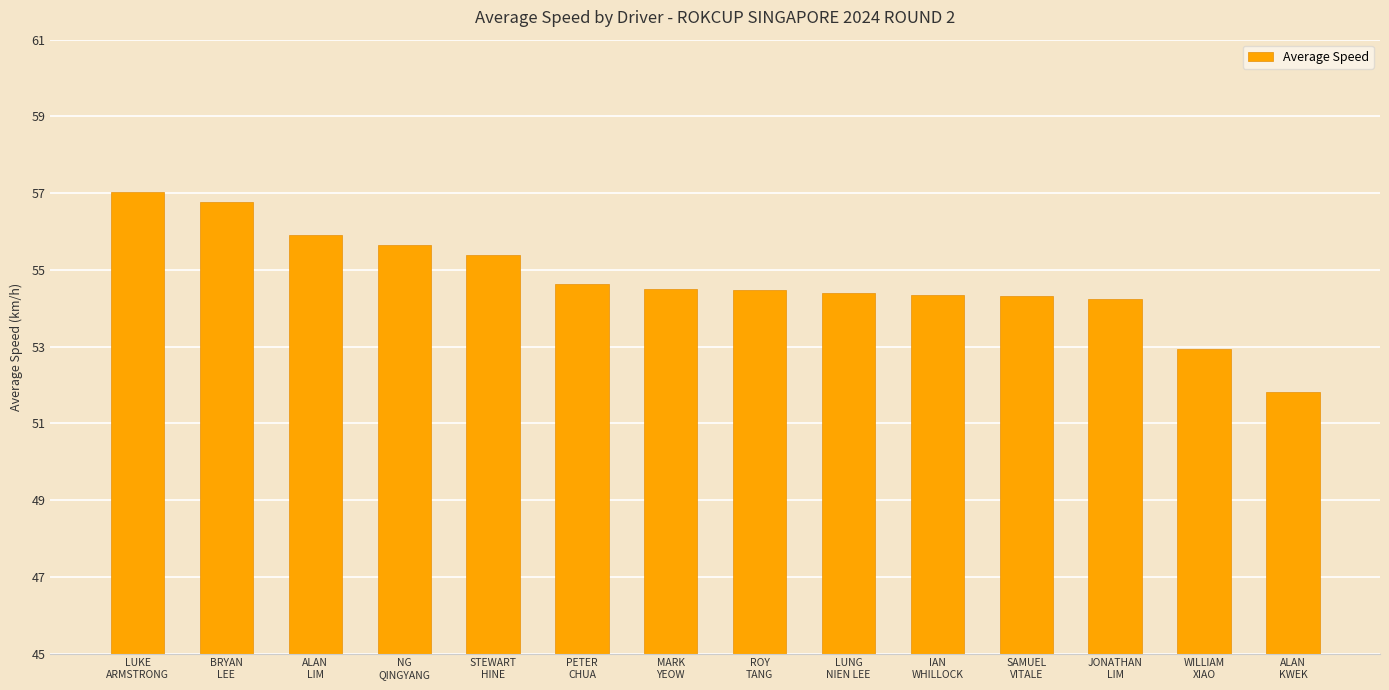

What is the maximum value shown in the chart?

57.0